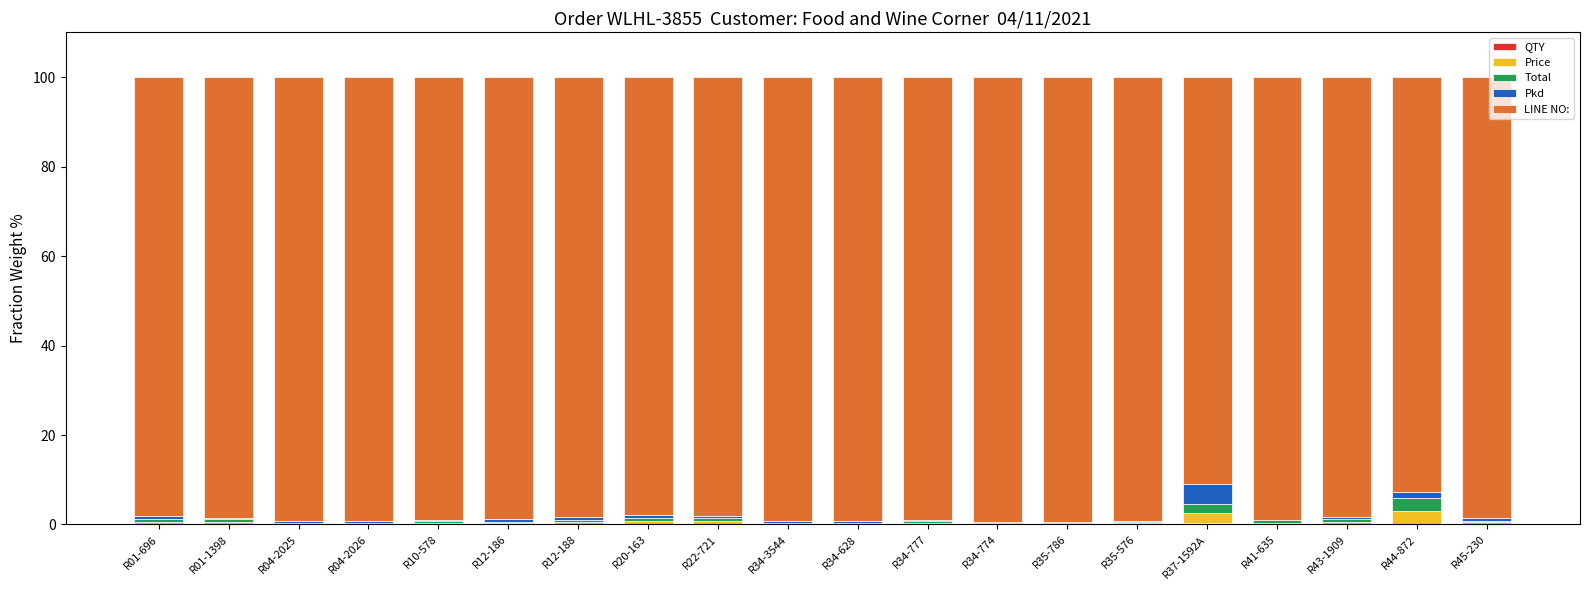

What is the maximum value for QTY?

0.4